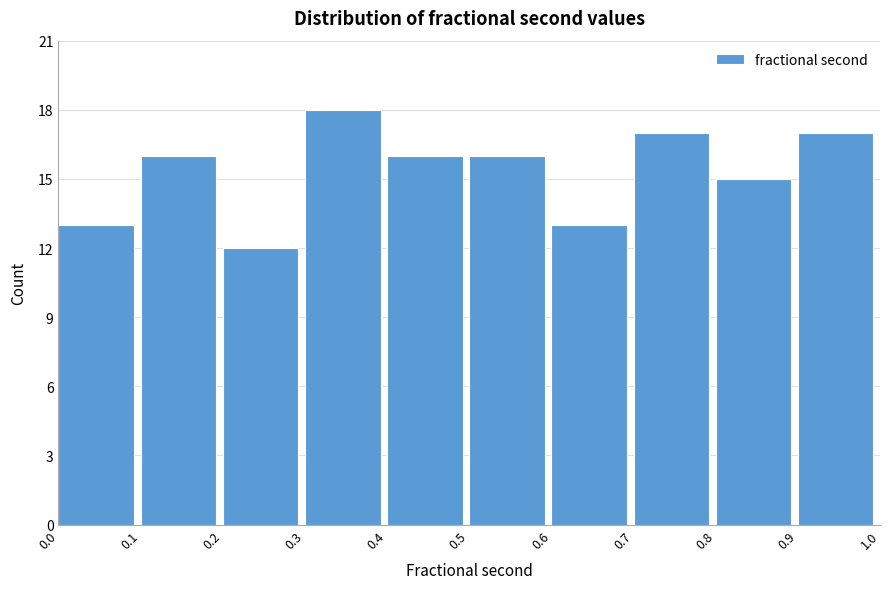

How tall is the bar that spans 0.5 to 0.6 on the x-axis? The values are not printed on the chart, so give them approximately, as read against the axis.

16